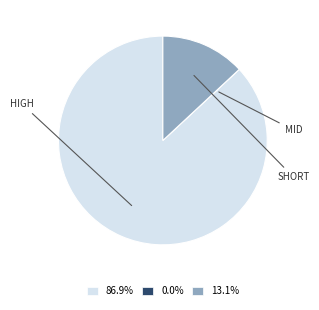

Is 13.1% the majority of the pie?

No